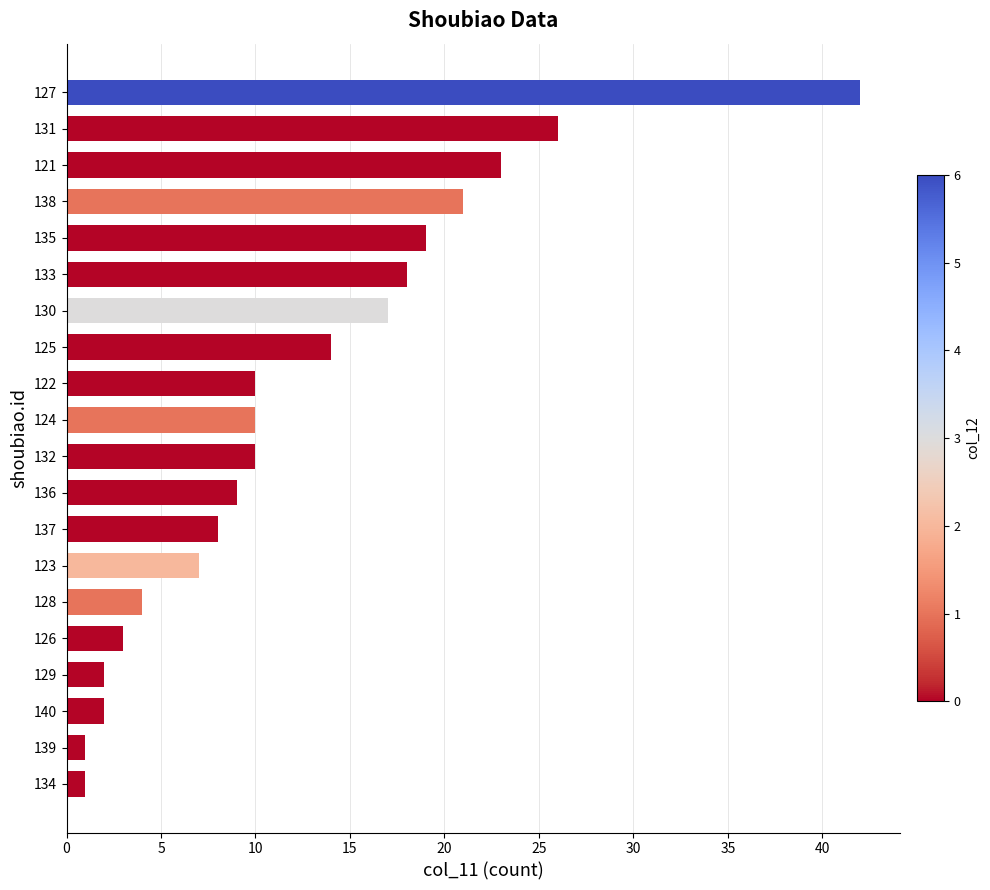

Between 122 and 136, which is larger?

122